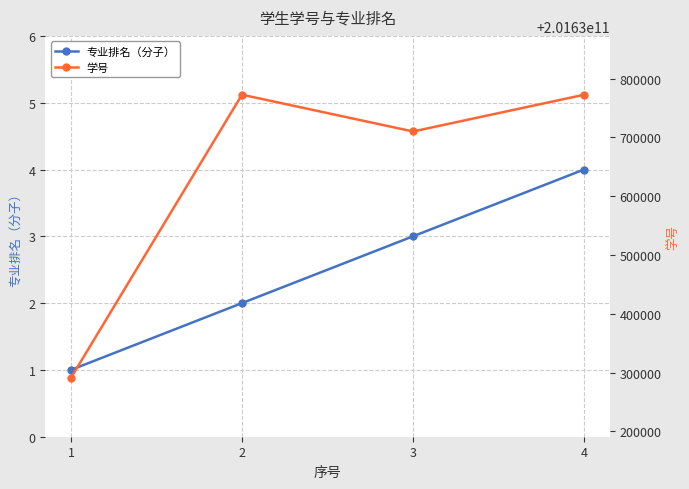

How many lines are shown in the chart?

2